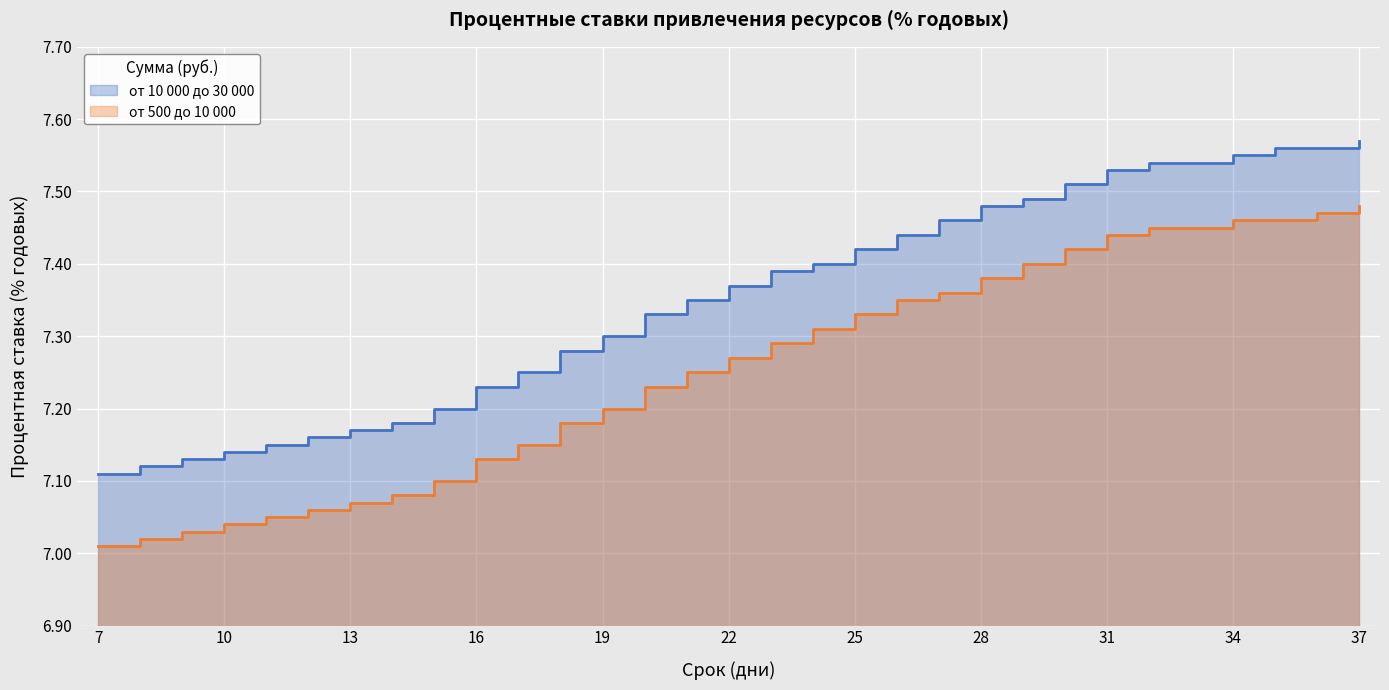

Reading left to right, what are all the values shown in this chart?

от 10 000 до 30 000: 7=7.1	8=7.1	9=7.1	10=7.1	11=7.2	12=7.2	13=7.2	14=7.2	15=7.2	16=7.2	17=7.2	18=7.3	19=7.3	20=7.3	21=7.3	22=7.4	23=7.4	24=7.4	25=7.4	26=7.4	27=7.5	28=7.5	29=7.5	30=7.5	31=7.5	32=7.5	33=7.5	34=7.5	35=7.6	36=7.6	37=7.6
от 500 до 10 000: 7=7.0	8=7.0	9=7.0	10=7.0	11=7.0	12=7.1	13=7.1	14=7.1	15=7.1	16=7.1	17=7.2	18=7.2	19=7.2	20=7.2	21=7.2	22=7.3	23=7.3	24=7.3	25=7.3	26=7.3	27=7.4	28=7.4	29=7.4	30=7.4	31=7.4	32=7.5	33=7.5	34=7.5	35=7.5	36=7.5	37=7.5